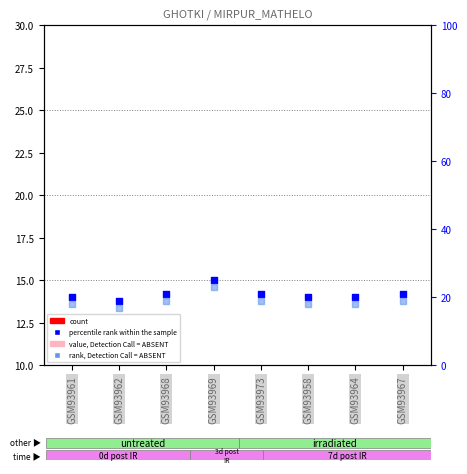

What is the total value across all series at GSM93961?

39.8